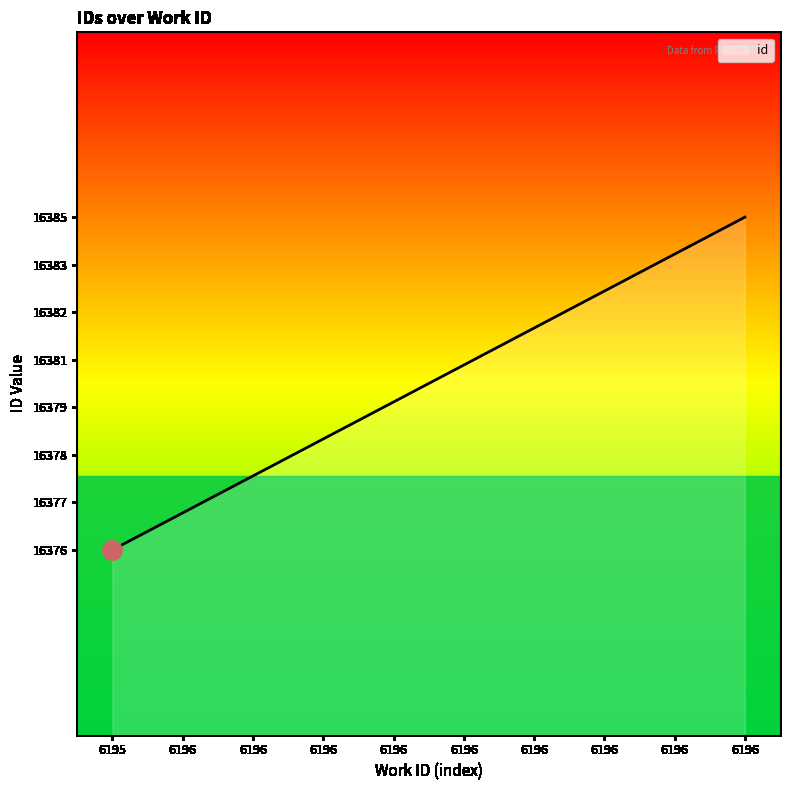

Does the chart display data point markers on the line(s)?

No